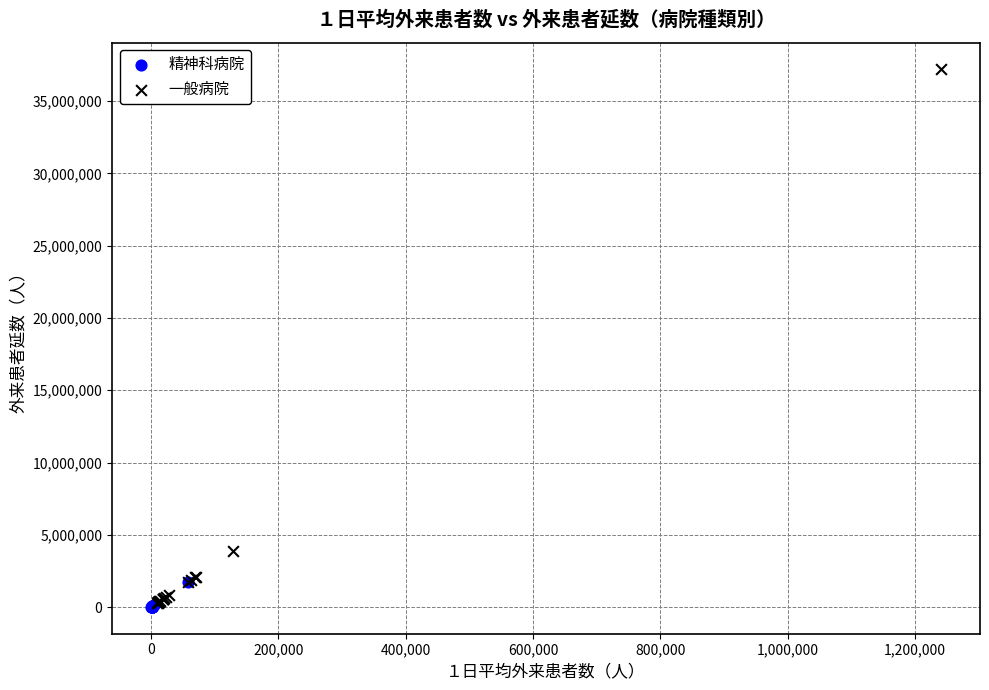

Which series has the widest spread of Y values?

一般病院